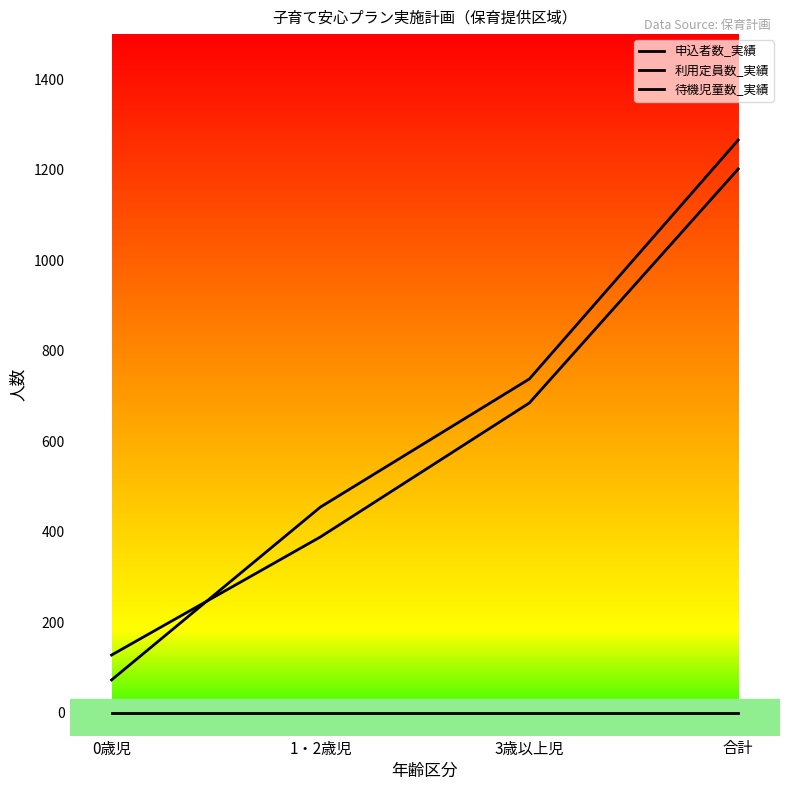

Reading right to left, extract all data points from this chart.

申込者数_実績: 合計=1266	3歳以上児=738	1・2歳児=455	0歳児=73
利用定員数_実績: 合計=1202	3歳以上児=685	1・2歳児=389	0歳児=128
待機児童数_実績: 合計=0	3歳以上児=0	1・2歳児=0	0歳児=0